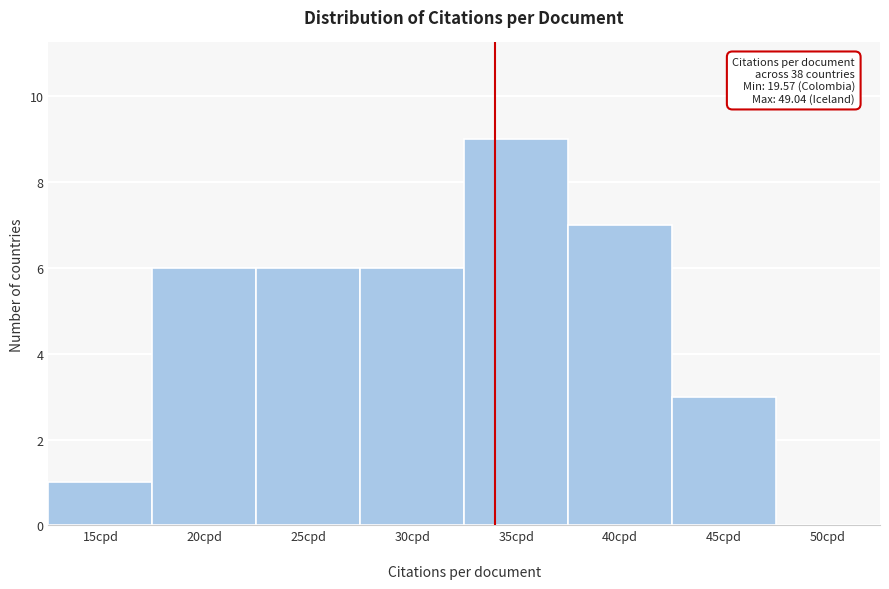

Reading left to right, extract all data points from this chart.

15cpd=1	20cpd=6	25cpd=6	30cpd=6	35cpd=9	40cpd=7	45cpd=3	50cpd=0